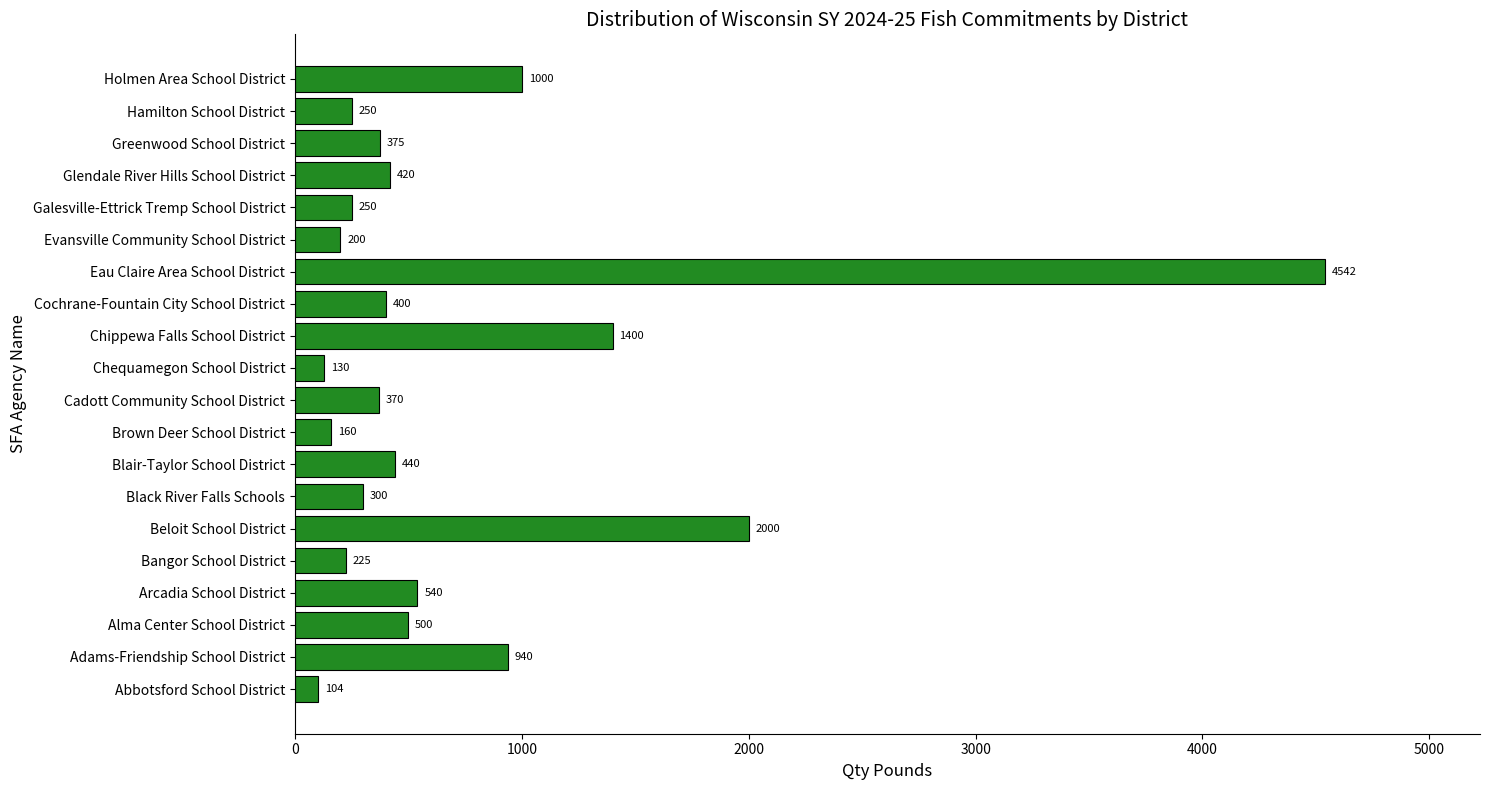

Count the number of categories in the chart.

20